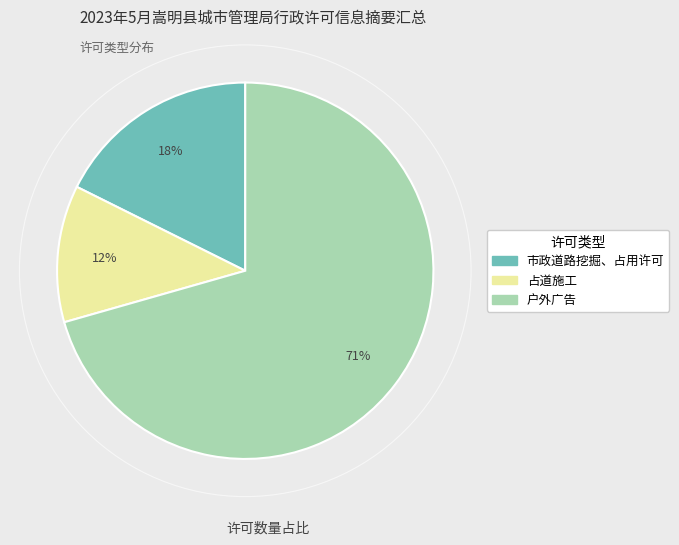

Is it true that 占道施工 is 12% of the pie?

True